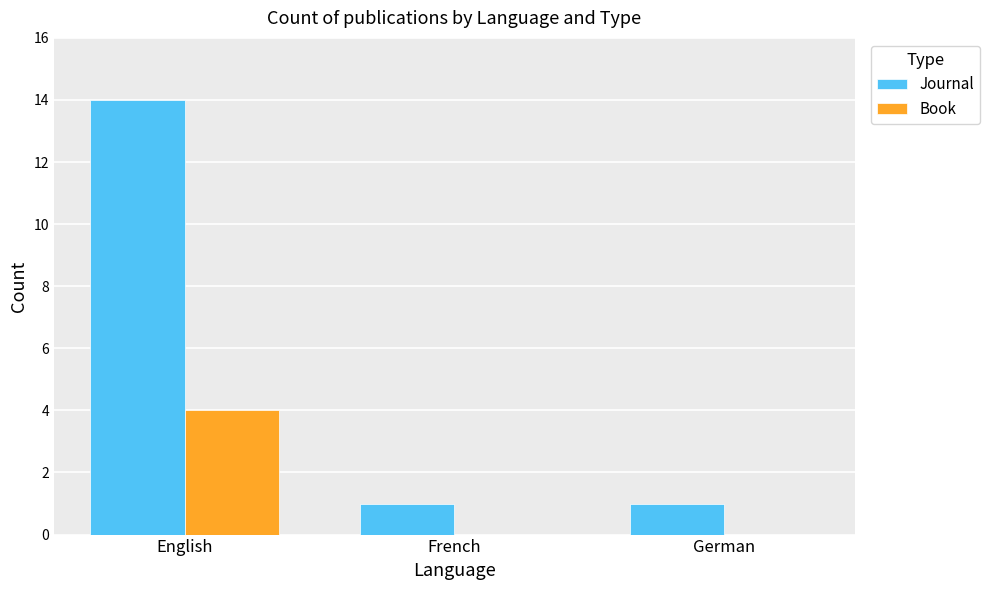

What is the average value of the Journal series?

5